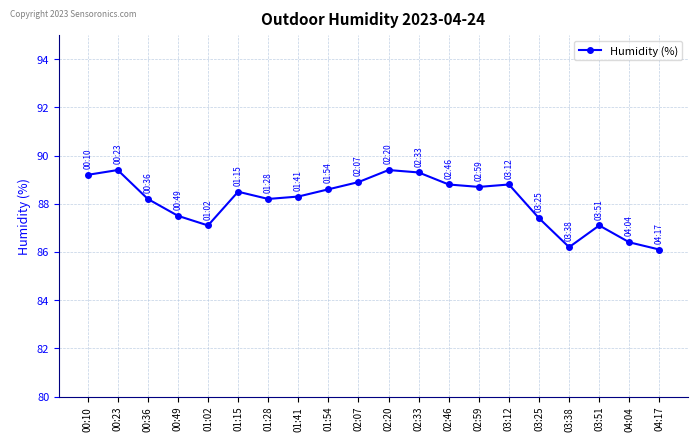

Approximately how many times larger is the value at 04:17 compared to 02:59?

1.0